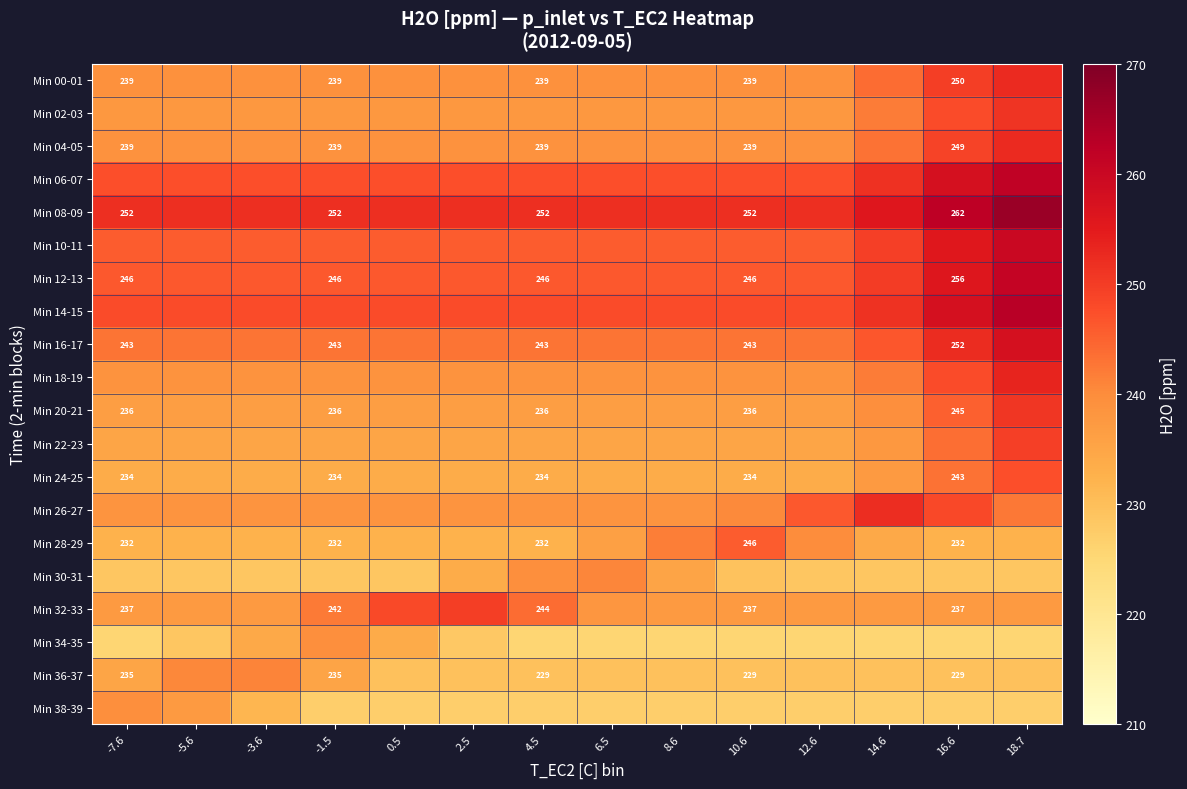

Between 0.5 and -1.5, which is larger?

0.5